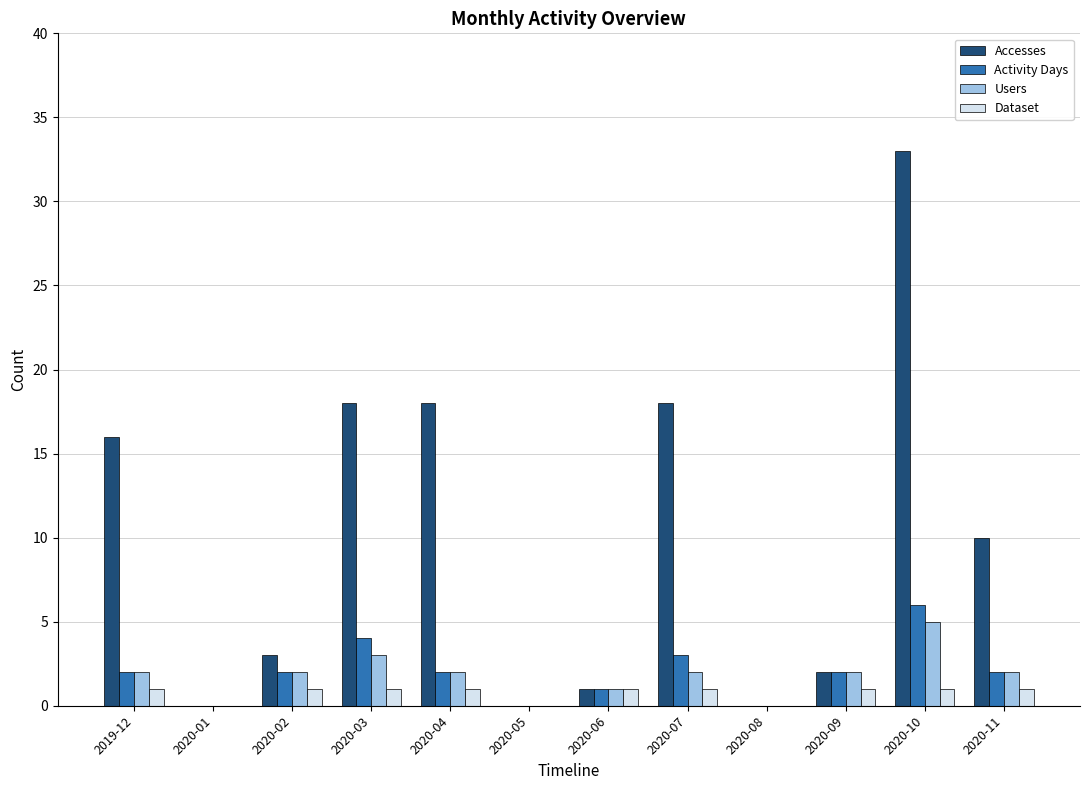

Where does the Accesses series first go above 10?

2019-12